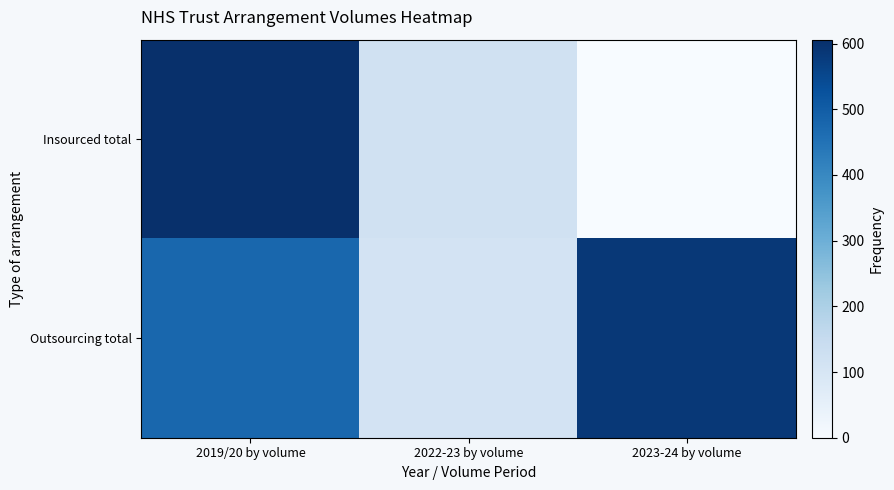

What is the difference between the highest and lowest values at 2019/20 by volume?

129